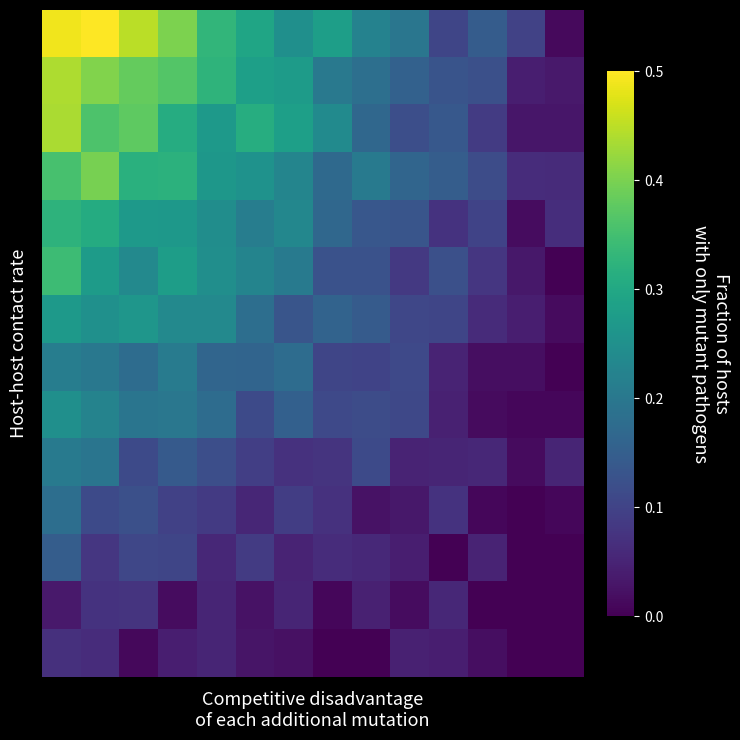

What is the greatest value displayed?

0.5